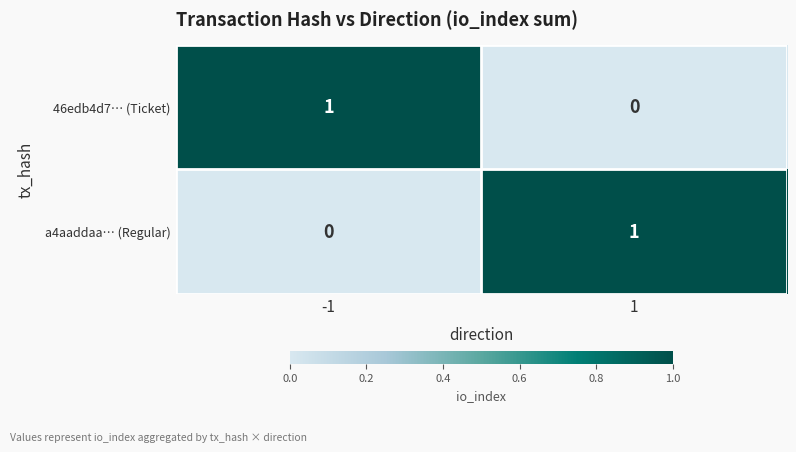

How many values in a4aaddaa… (Regular) are above zero?

1